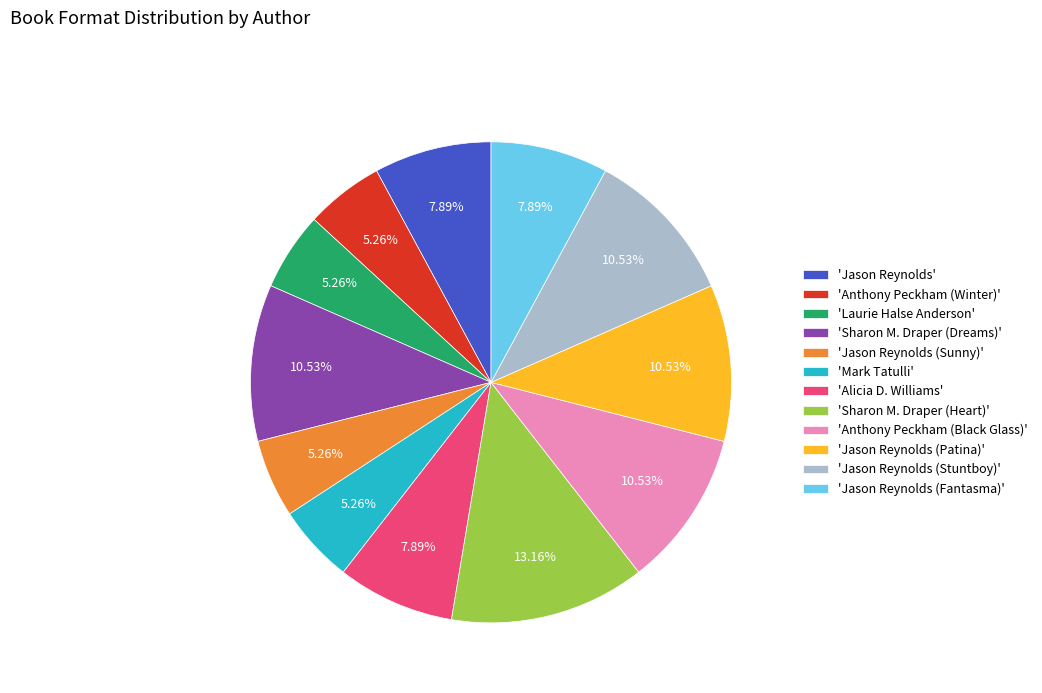

Does 'Jason Reynolds (Stuntboy)' account for over 50% of the chart?

No